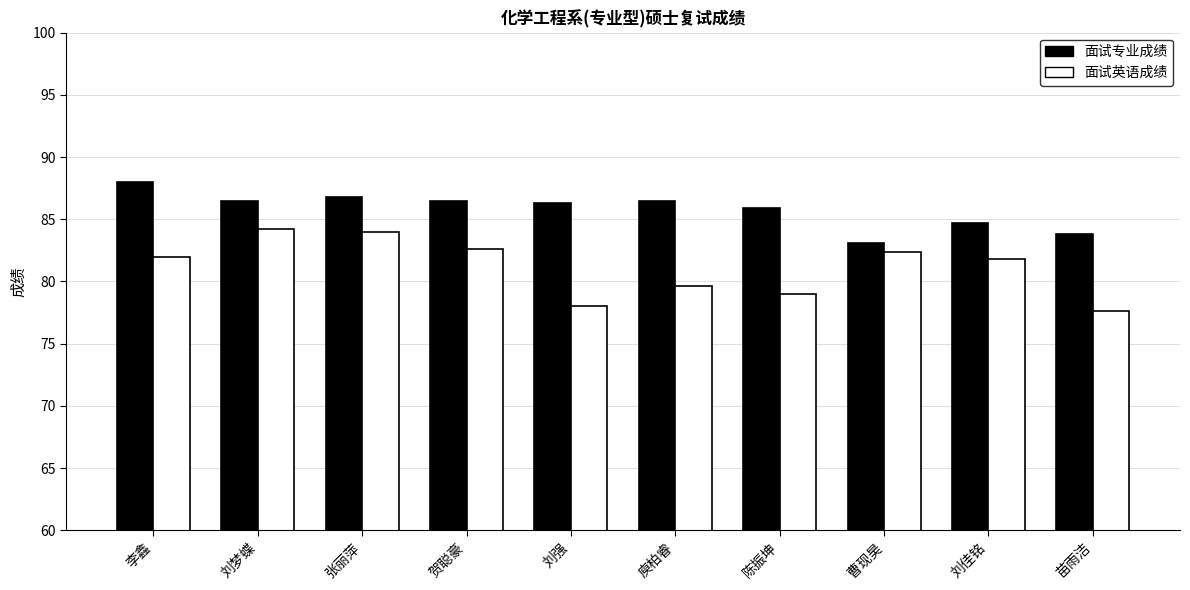

What is the difference between the second highest and minimum values in the 面试专业成绩 series?

3.7